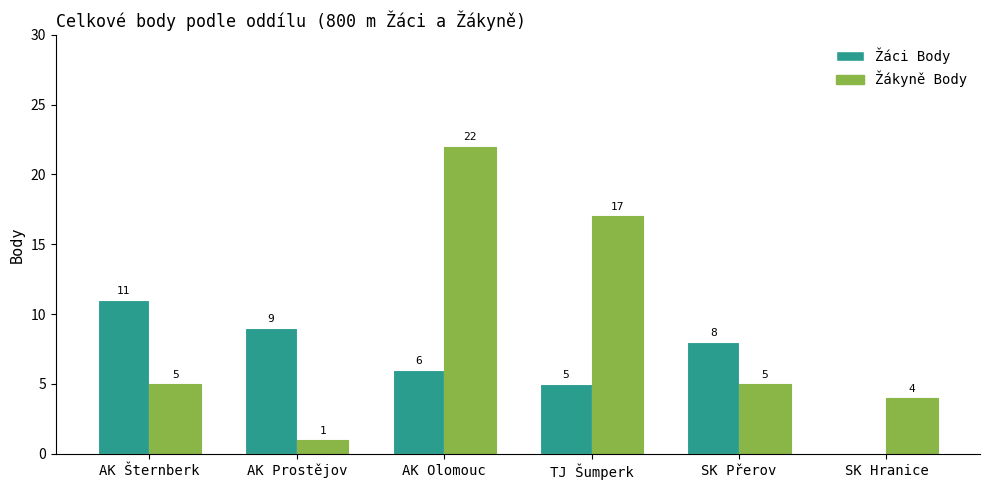

What is the sum of the Žákyně Body values at SK Hranice and AK Prostějov?

5